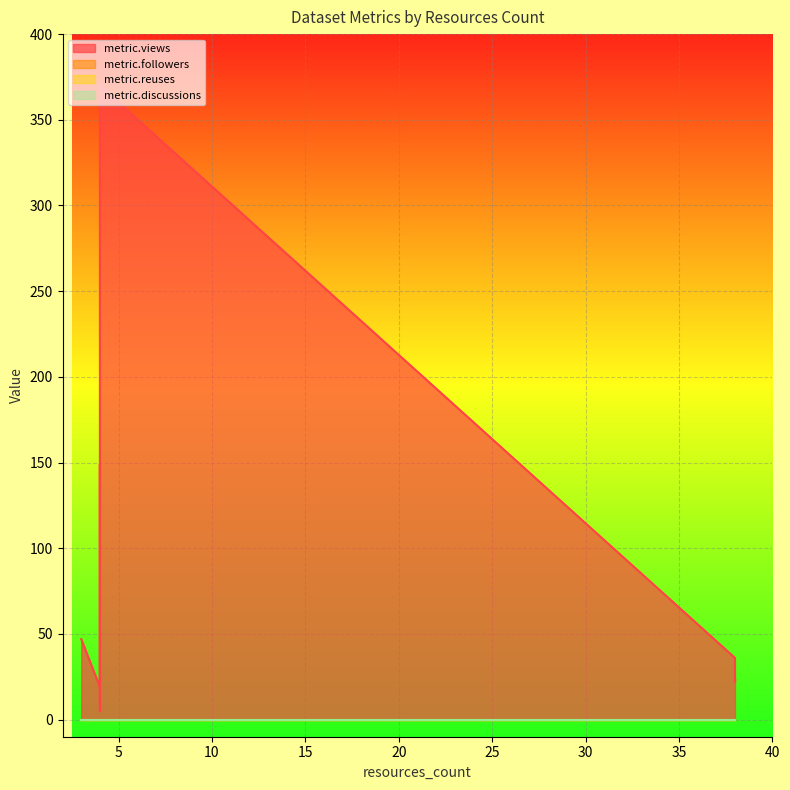

Which series has the widest spread of values?

metric.views